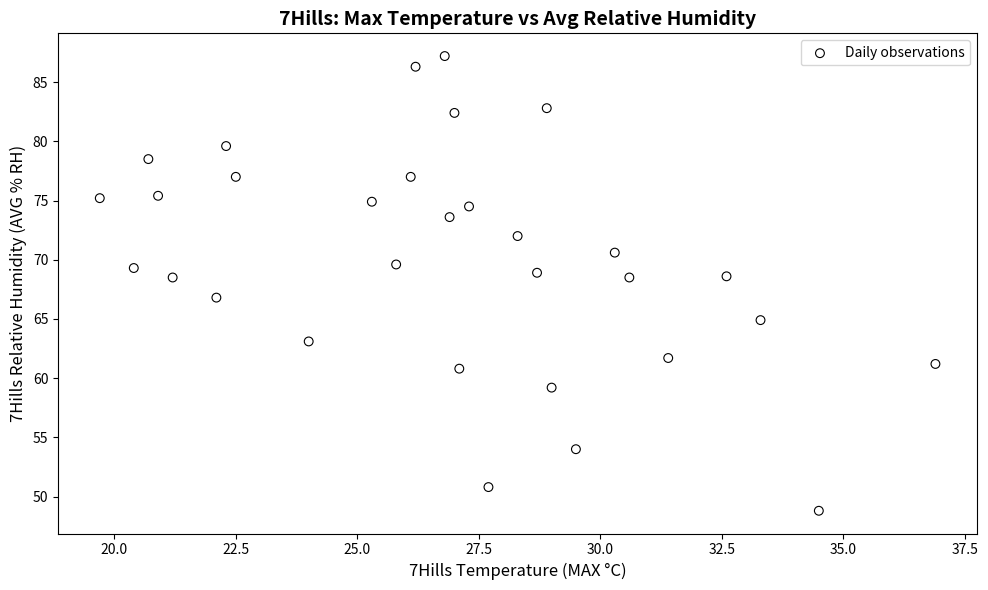

What is the range of Y values (max minus min)?

38.4